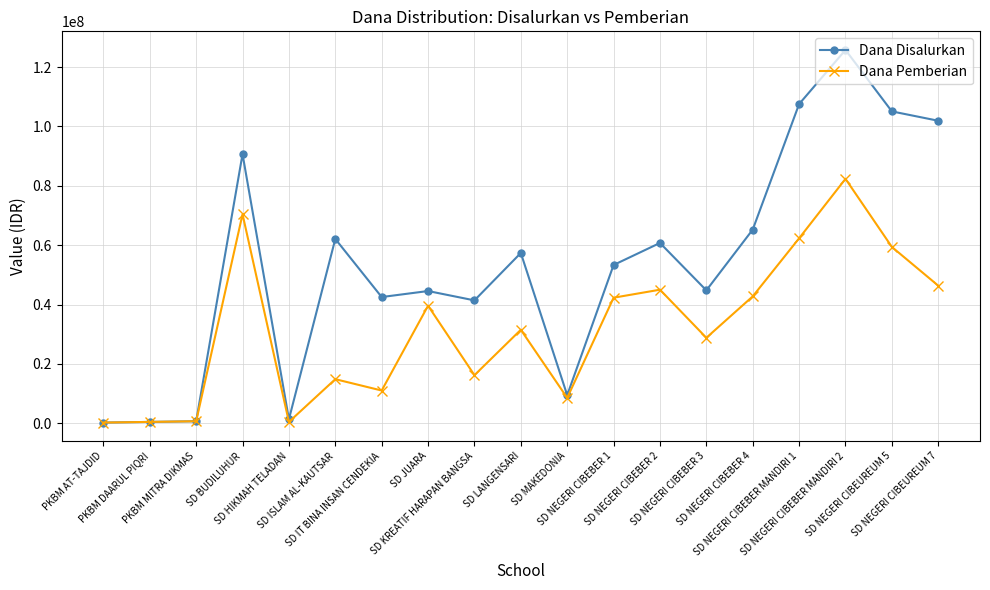

At which category is the sum across all series the highest?

SD NEGERI CIBEBER MANDIRI 2